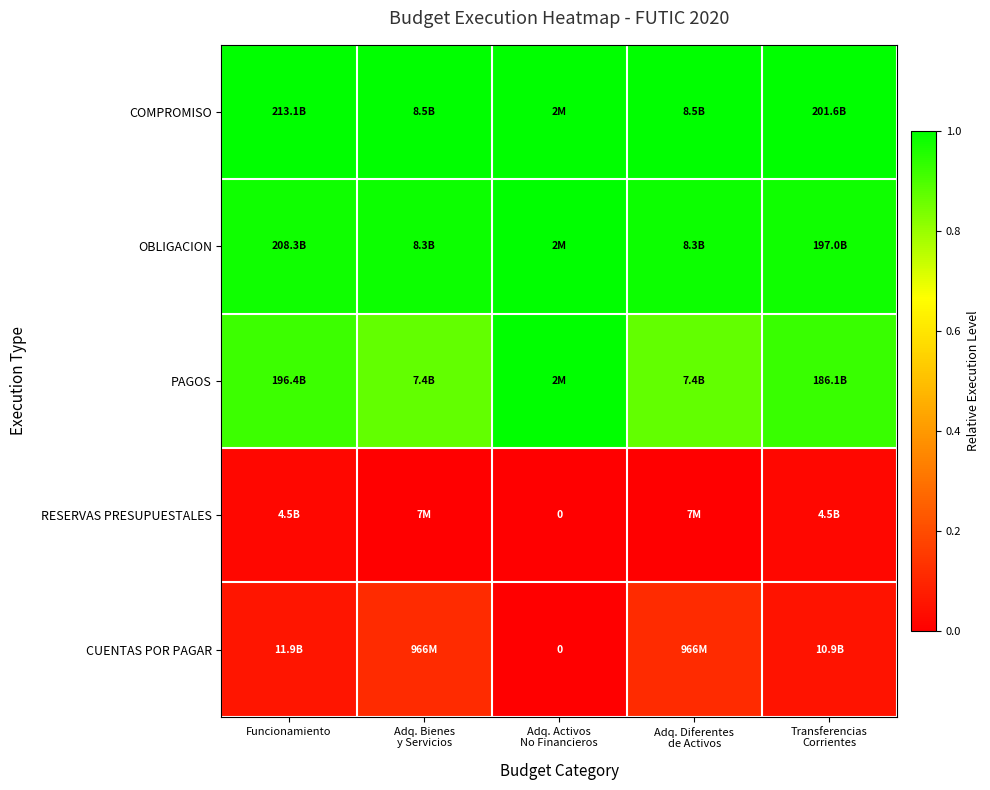

Is the value of PAGOS at Funcionamiento greater than the value of CUENTAS POR PAGAR at Adq. Bienes y Servicios?

Yes